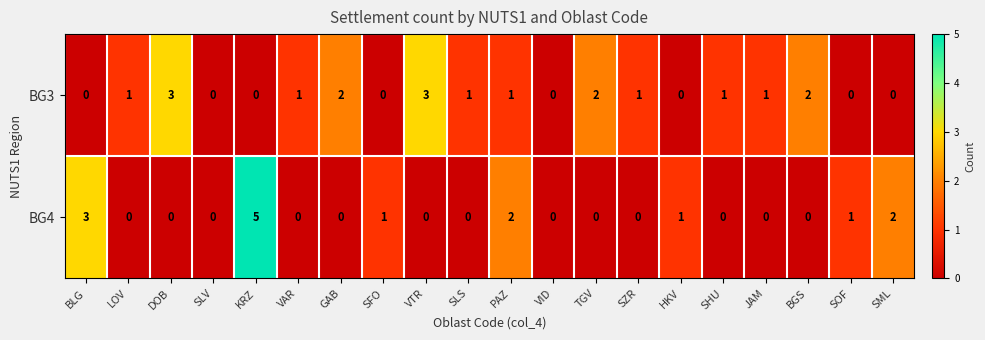

List the series in order of their peak value, highest first.

BG4, BG3